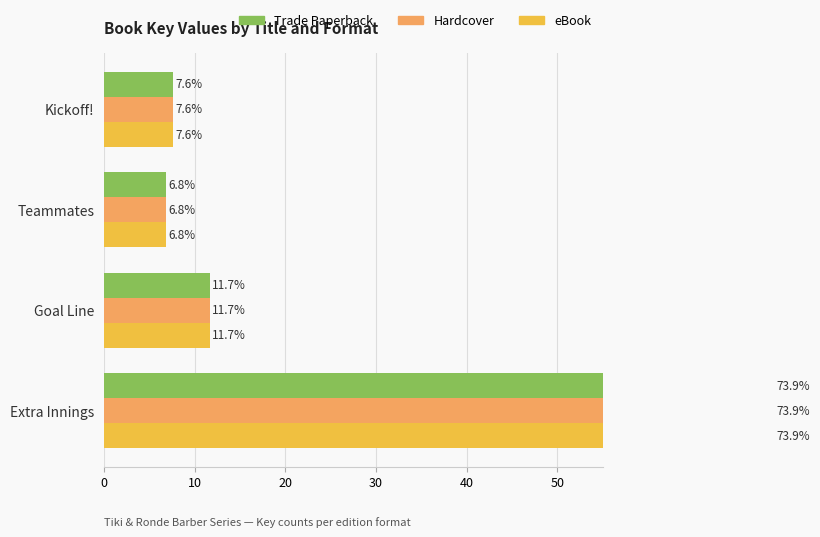

What is the sum of the Trade Paperback values at Extra Innings and Teammates?

80.7